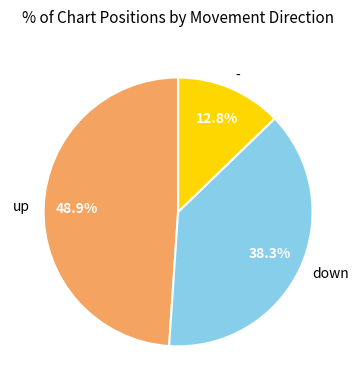

The down slice represents 44% of the pie. True or false?

False